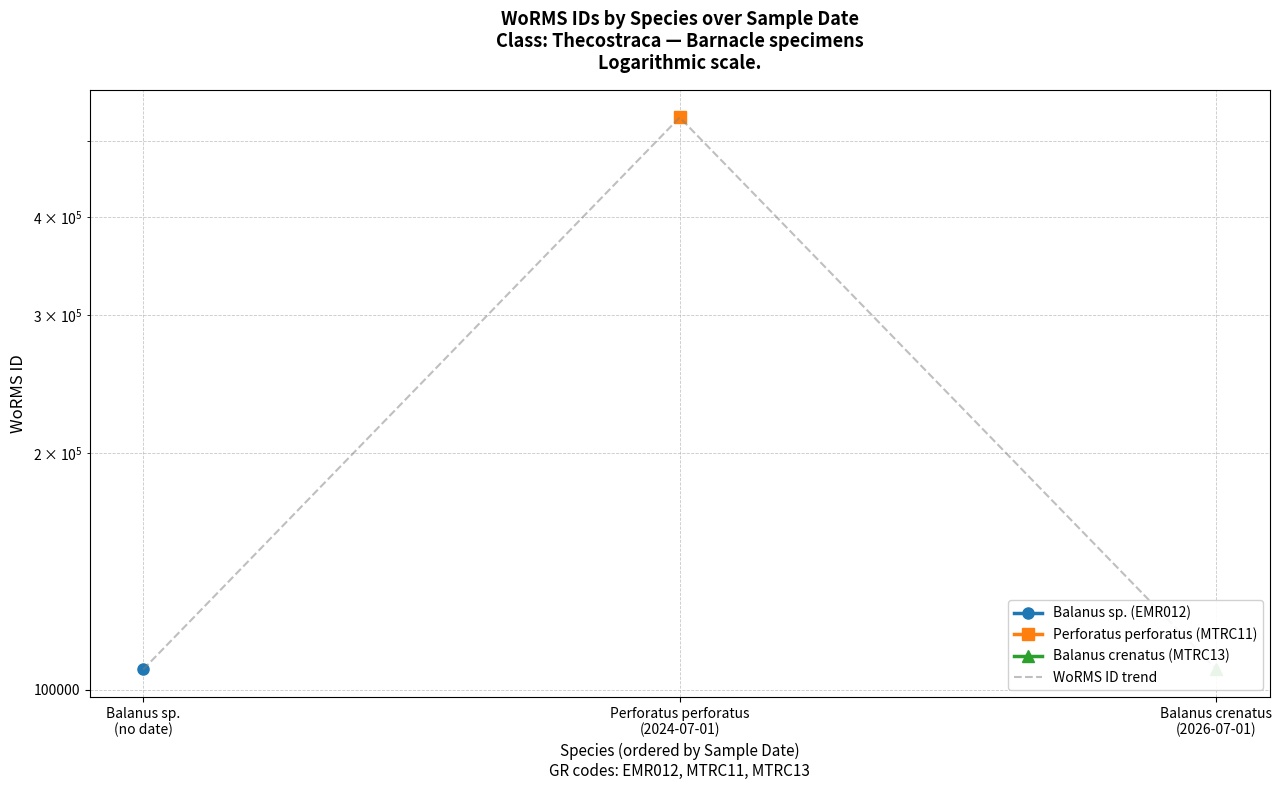

Which label corresponds to the largest value in the chart?

Perforatus perforatus
(2024-07-01)